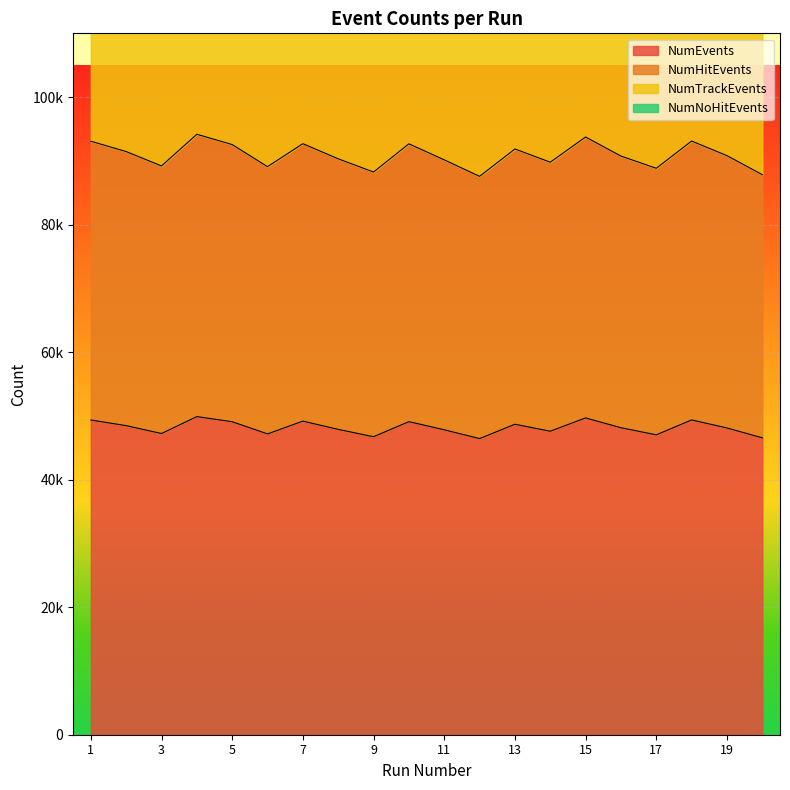

Rank the series by their maximum value, from lowest to highest.

NumEvents, NumHitEvents, NumTrackEvents